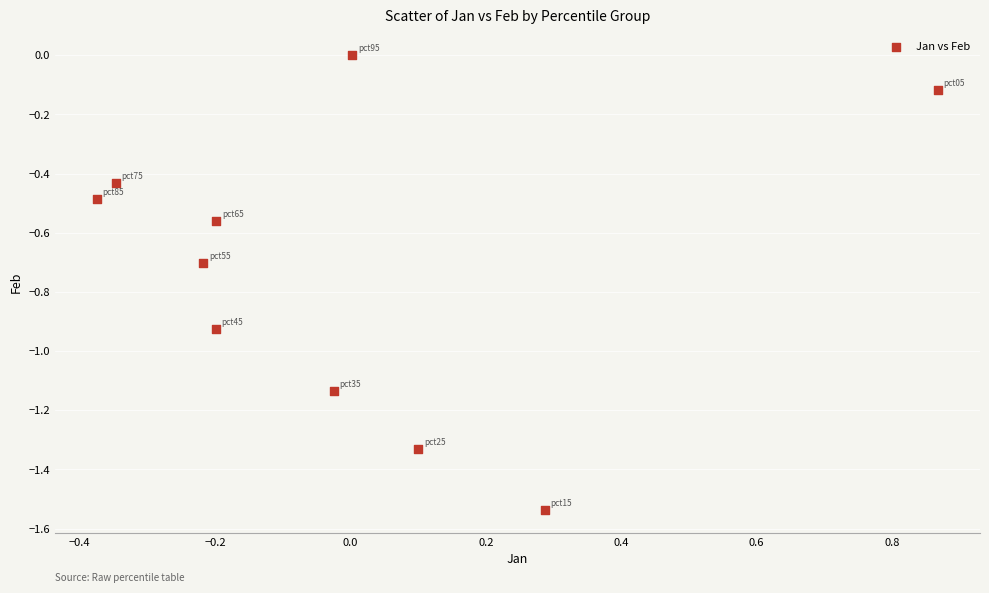

What is the average Y value?

-0.7